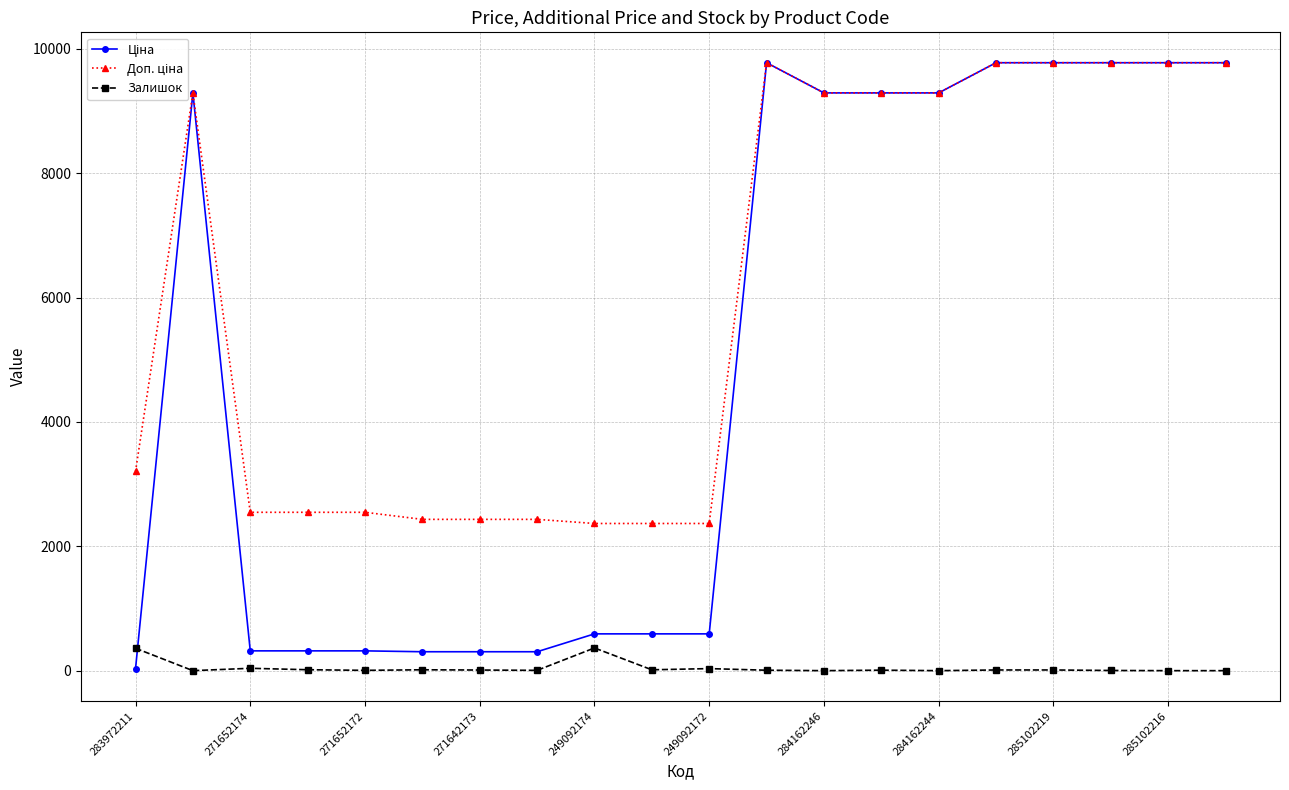

True or false: Залишок has more than 0 points higher than both neighbors.

True